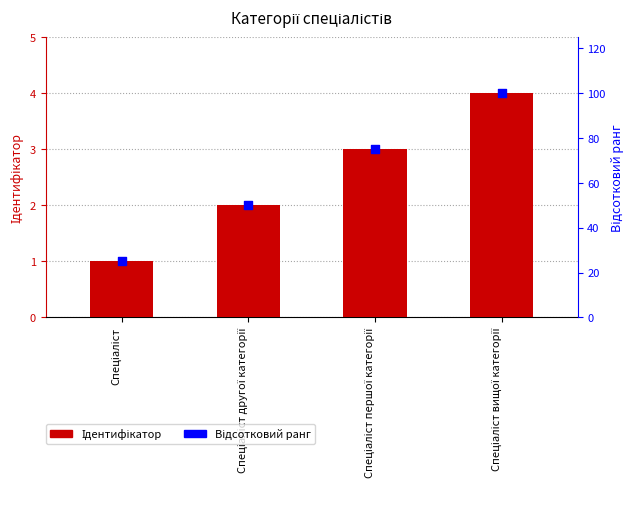

What is the total value across all series at Спеціаліст другої категорії?

52